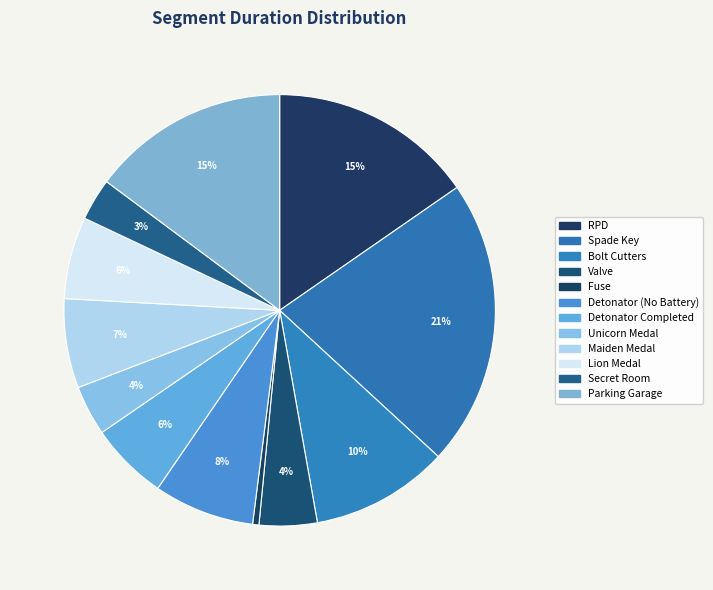

Which slice is the smallest?

Fuse